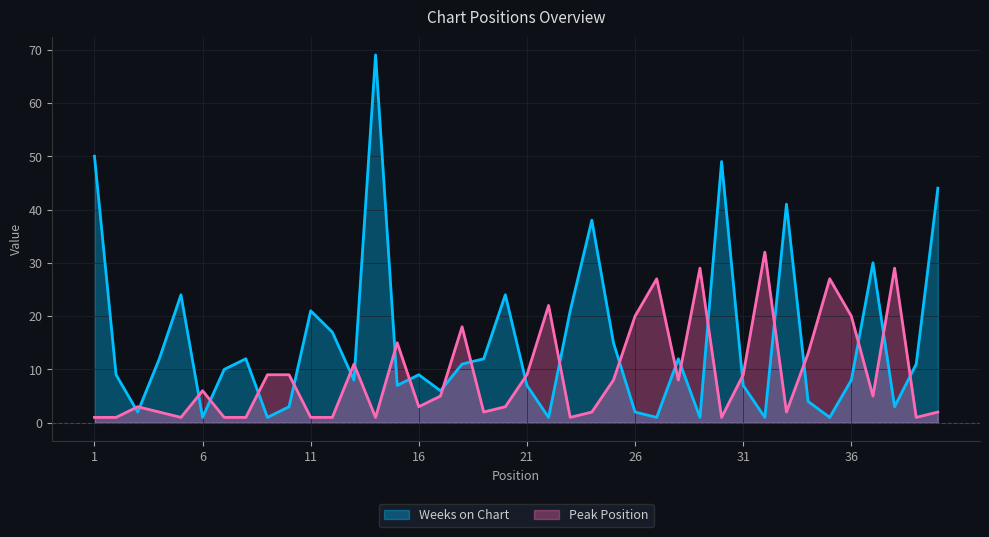

Where does the Peak Position series first go above 5?

6